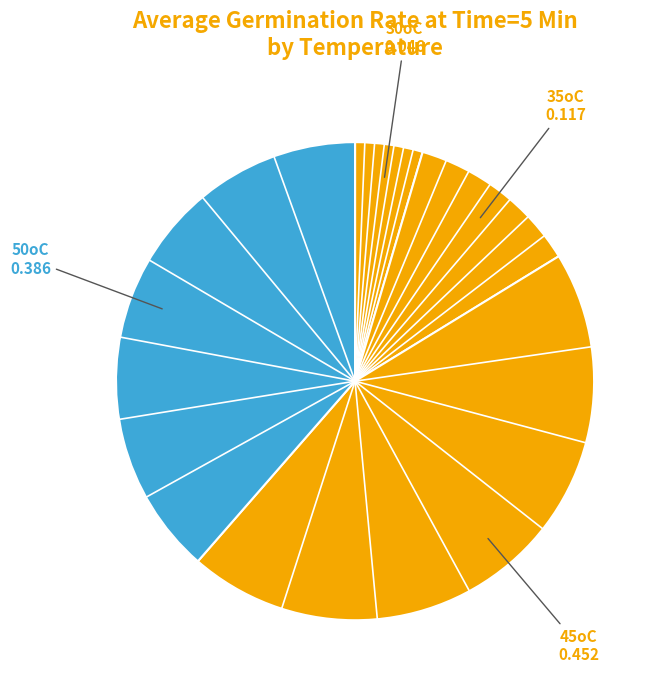

Rank the categories by value from lowest to highest.

30oC, 35oC, 50oC, 45oC